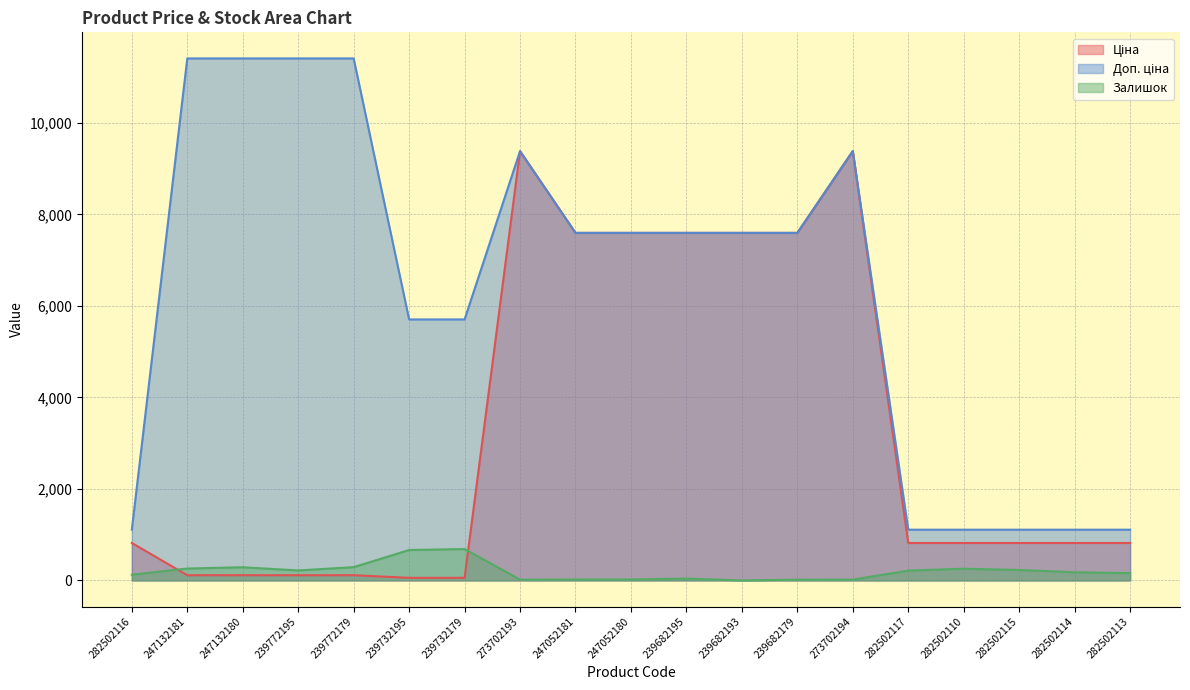

List the series in order of their overall mean, highest first.

Доп. ціна, Ціна, Залишок